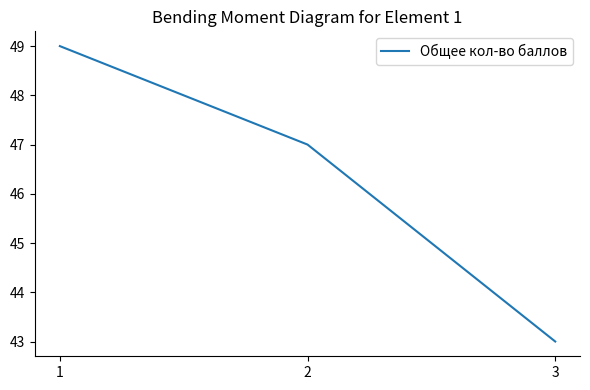

Which category has the lowest value across all series?

3